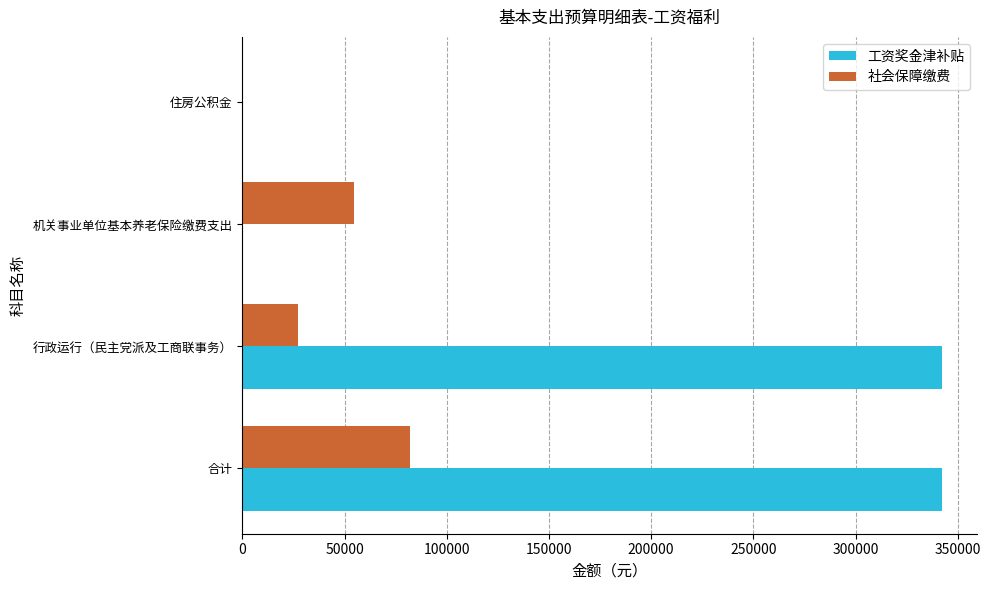

What is the greatest value displayed?

342276.0